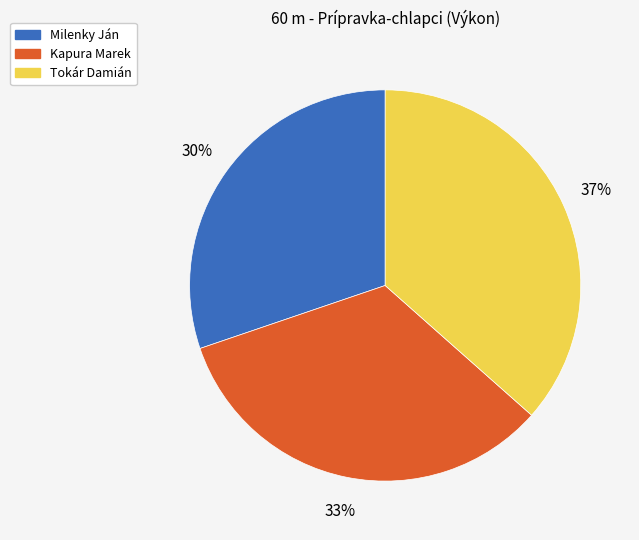

The Tokár Damián slice represents 28% of the pie. True or false?

False